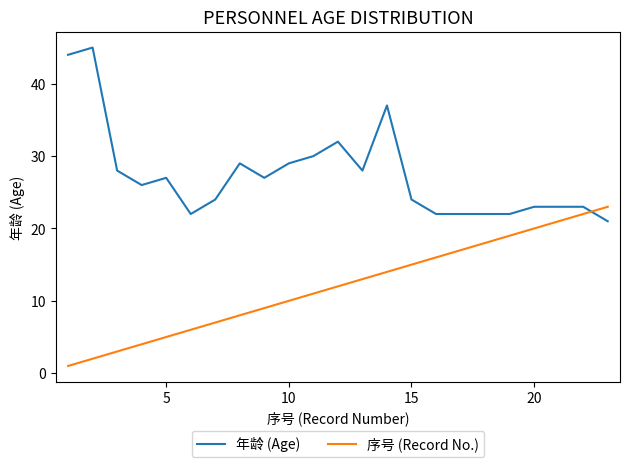

How many times do 年龄 (Age) and 序号 (Record No.) cross each other?

1